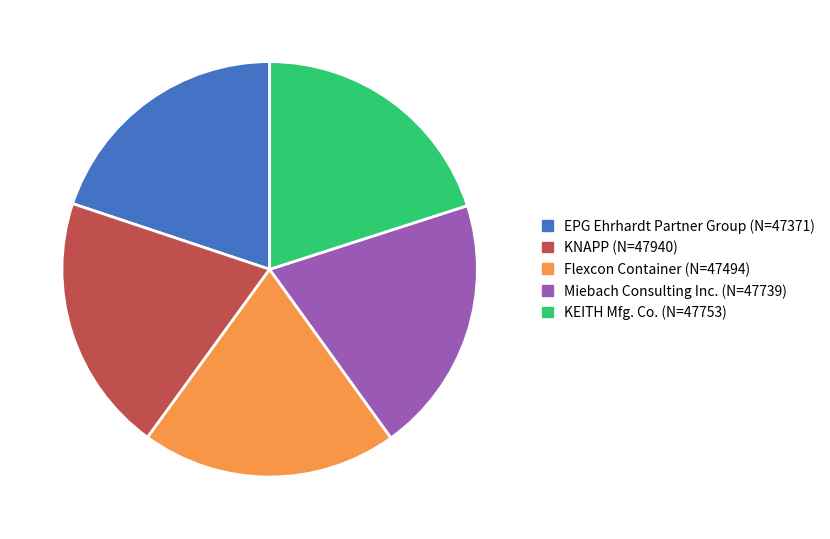

Approximately how many times larger is the value at KNAPP compared to Miebach Consulting Inc.?

1.0